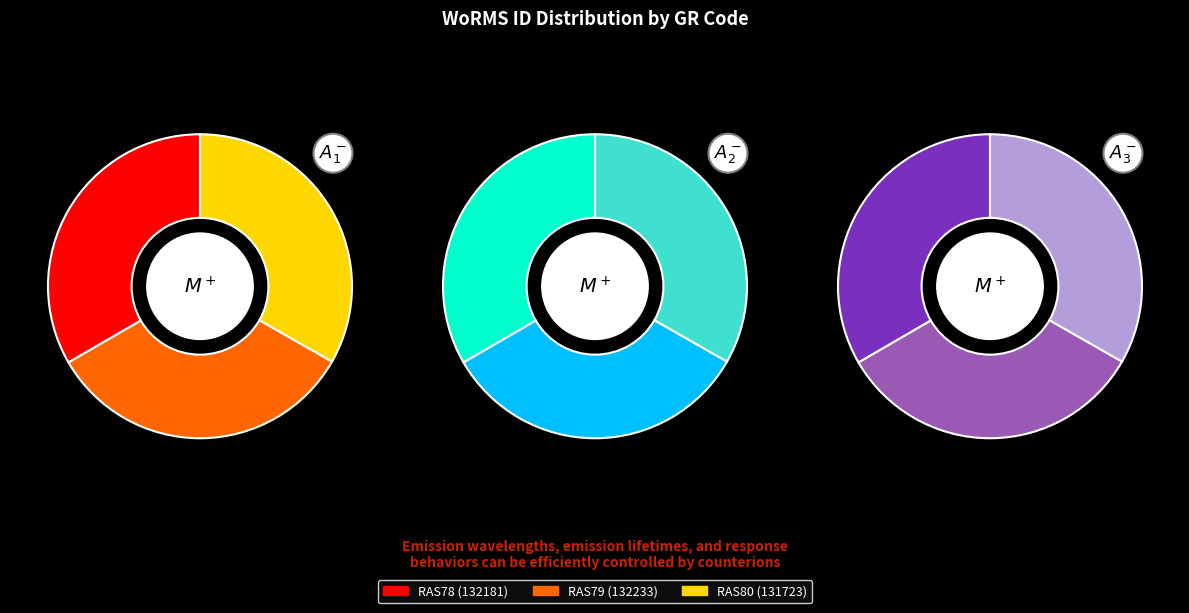

Does RAS78 account for over 50% of the chart?

No